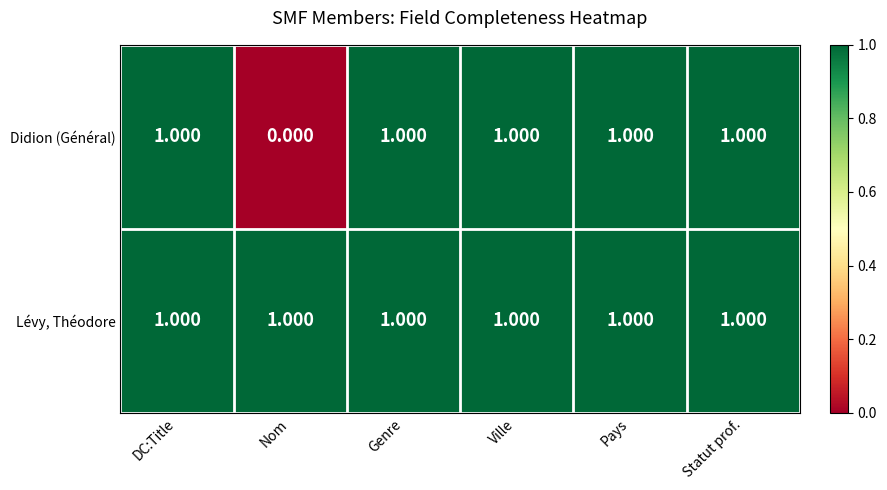

How many distinct data groups are displayed?

2